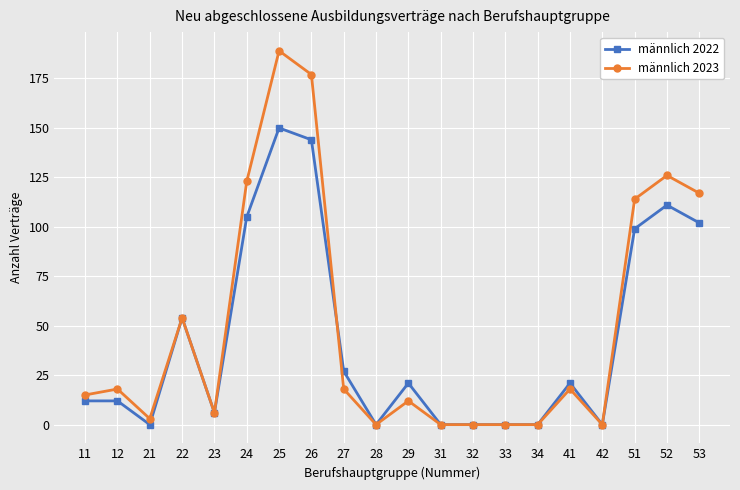

Is the value of männlich 2023 at 51 greater than the value of männlich 2022 at 34?

Yes